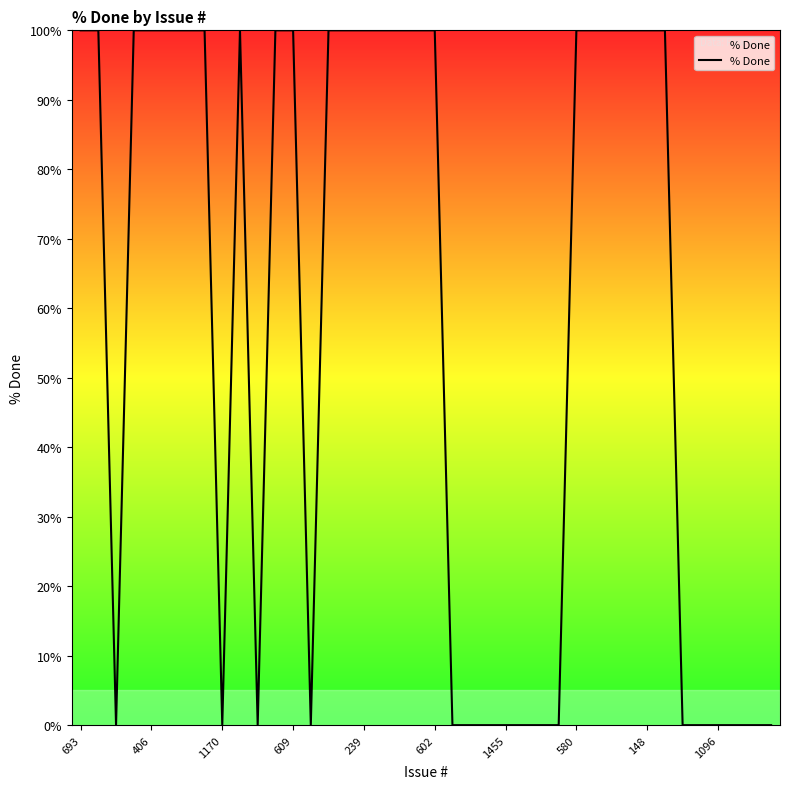

What is the greatest value displayed?

100